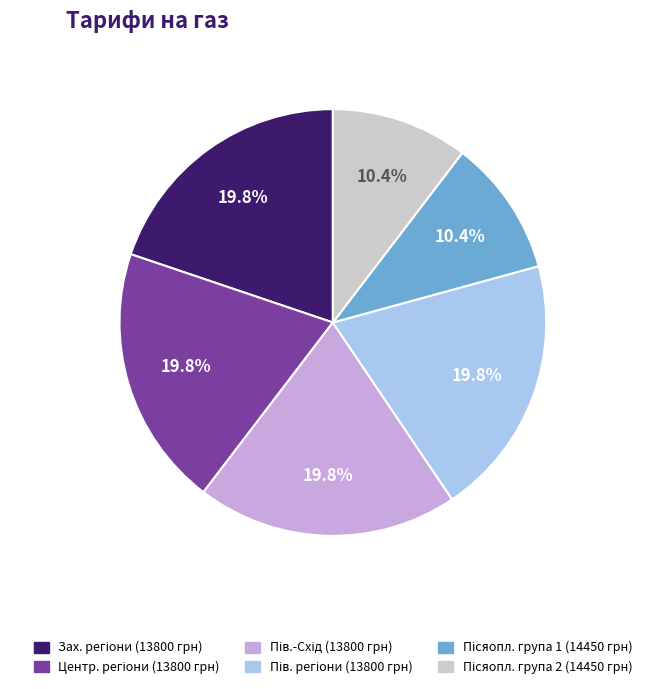

Does any single category account for the majority?

No